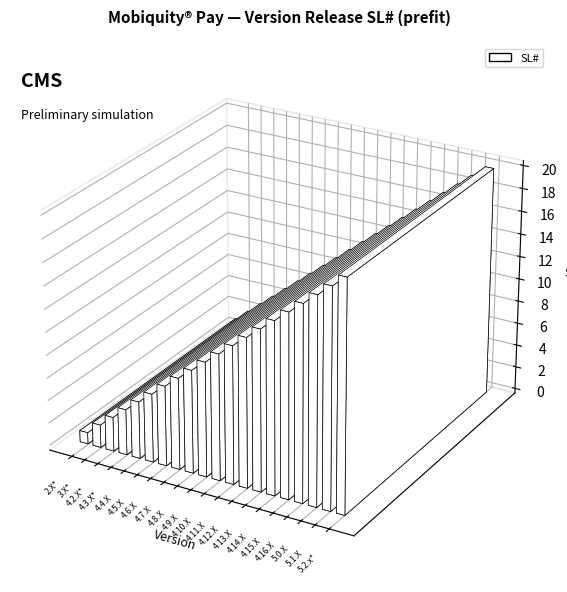

Reading left to right, list all the values displayed in this chart.

2.X*=1	3.X*=2	4.2.X*=3	4.3.X*=4	4.4.X=5	4.5.X=6	4.6.X=7	4.7.X=8	4.8.X=9	4.9.X=10	4.10.X=11	4.11.X=12	4.12.X=13	4.13.X=14	4.14.X=15	4.15.X=16	4.16.X=17	5.0.X=18	5.1.X=19	5.2.x*=20